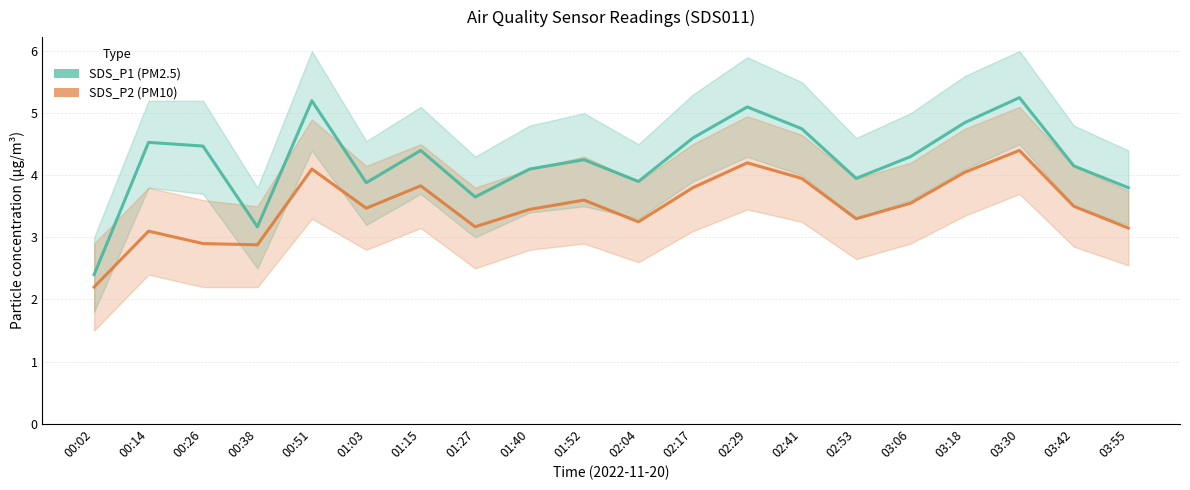

How many data points in SDS_P1 are less than 4?

7